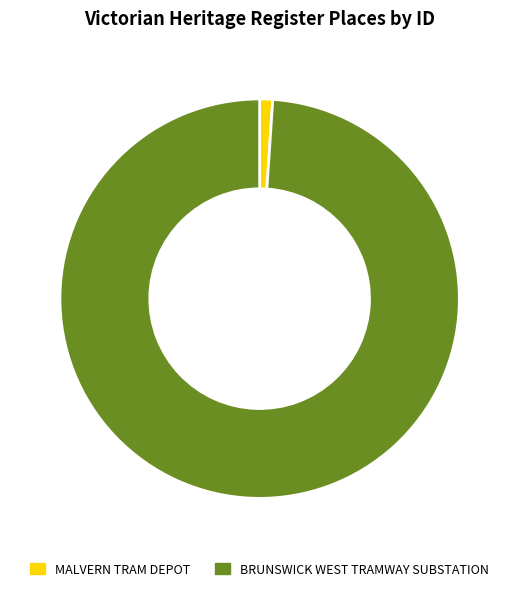

What is the ratio of the value at BRUNSWICK WEST TRAMWAY SUBSTATION to the value at MALVERN TRAM DEPOT?

94.4